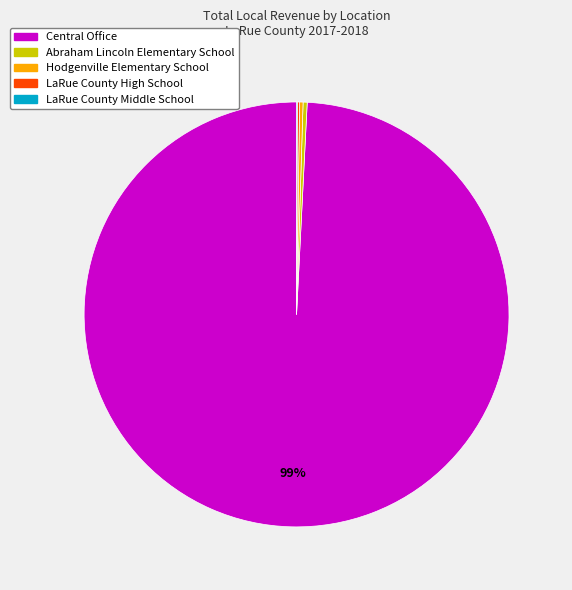

To the nearest percent, what is the average slice percentage?

20%